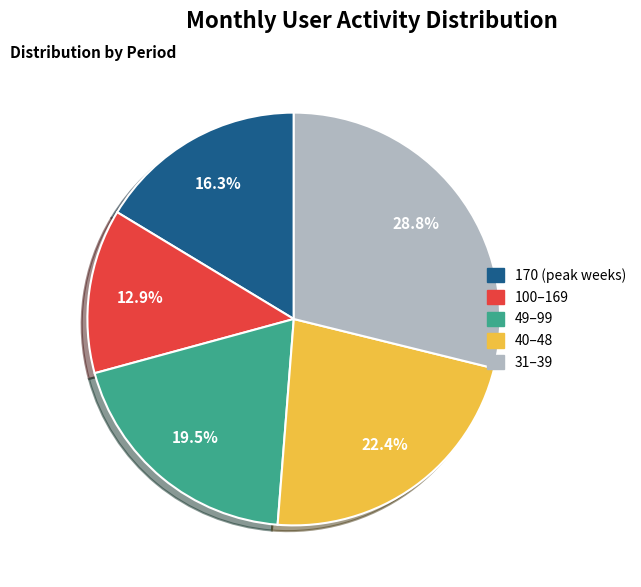

Does any single category account for the majority?

No